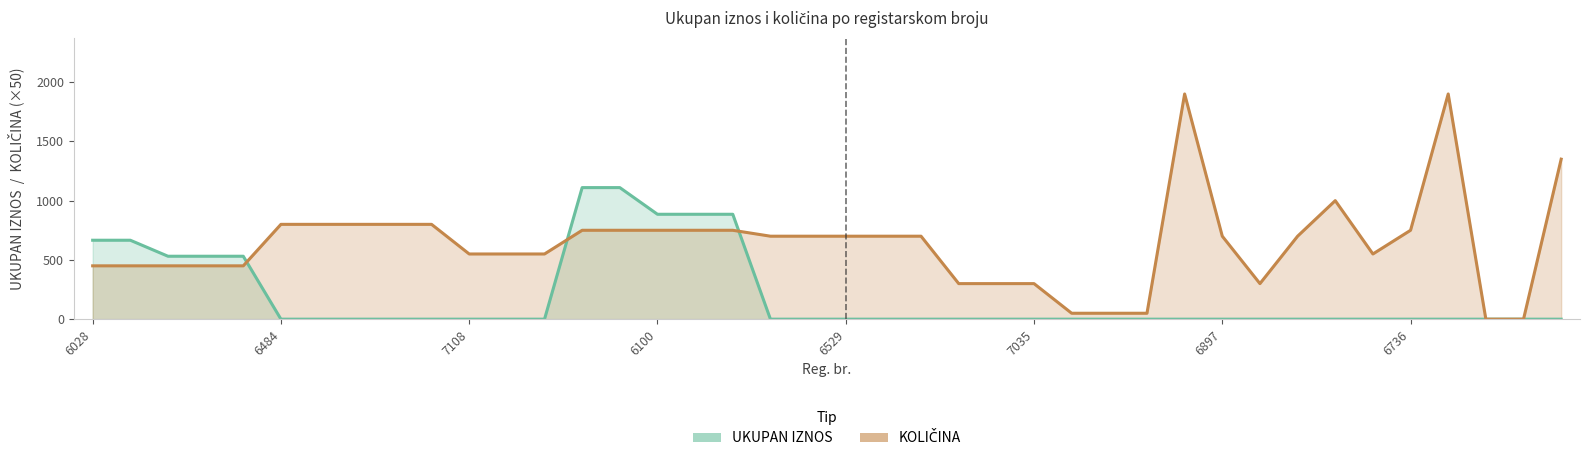

Reading left to right, what are all the values shown in this chart?

UKUPAN IZNOS: 666	666	531	531	531	0	0	0	0	0	0	0	0	1110	1110	885	885	885	0	0	0	0	0	0	0	0	0	0	0	0	0	0	0	0	0	0	0	0	0	0
KOLICINA: 450	450	450	450	450	800	800	800	800	800	550	550	550	750	750	750	750	750	700	700	700	700	700	300	300	300	50	50	50	1900	700	300	700	1000	550	750	1900	0	0	1350